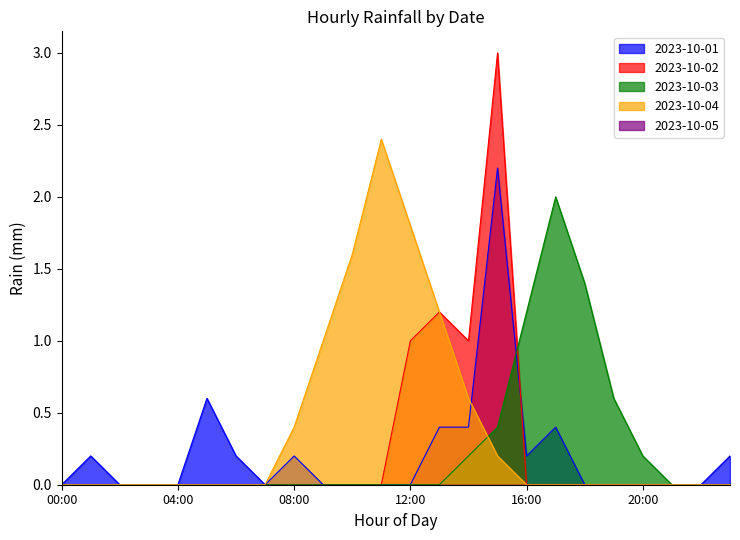

True or false: 2023-10-03 has more than 2 interior local peaks.

False